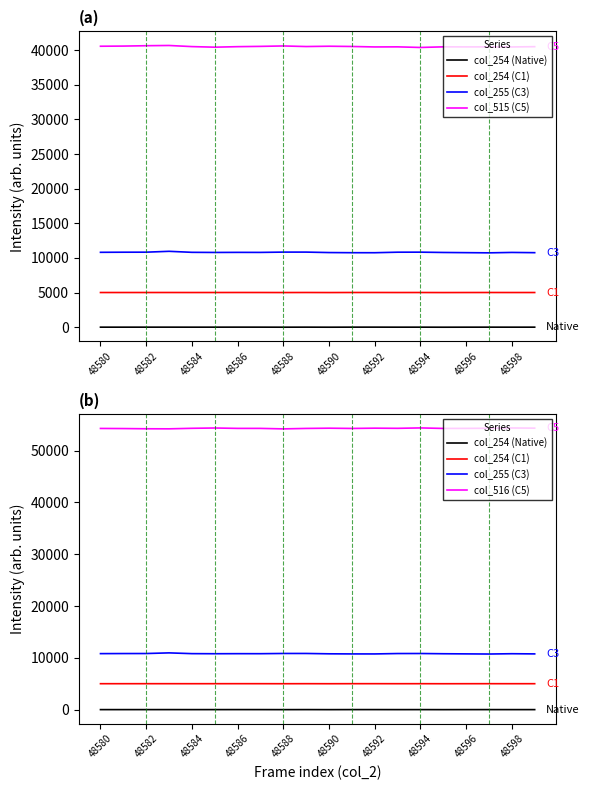

True or false: col_254 (Native) has more than 2 interior local peaks.

True